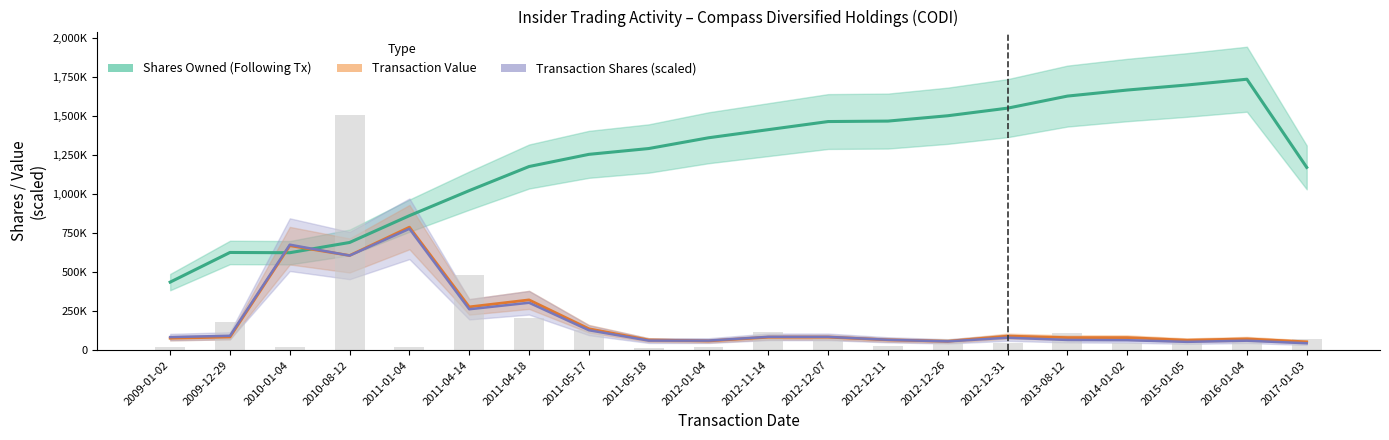

What is the difference between the second highest and minimum values in the Shares Owned (Following Tx) series?

1262630.0